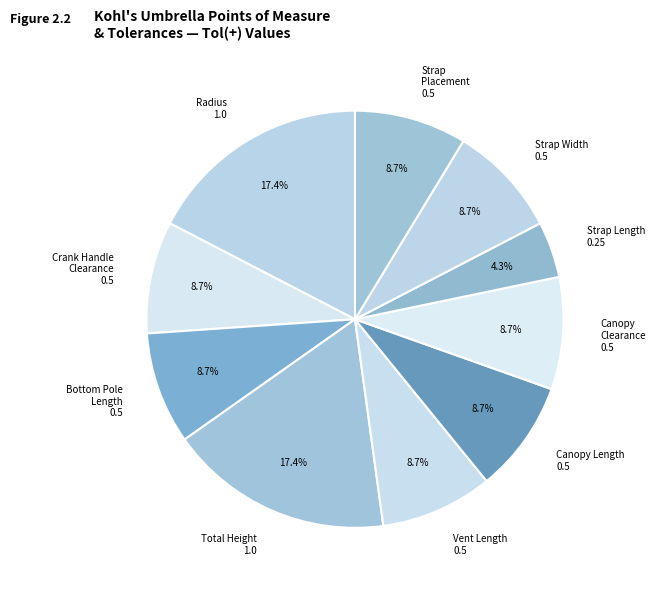

Is there any slice that represents more than half of the pie?

No